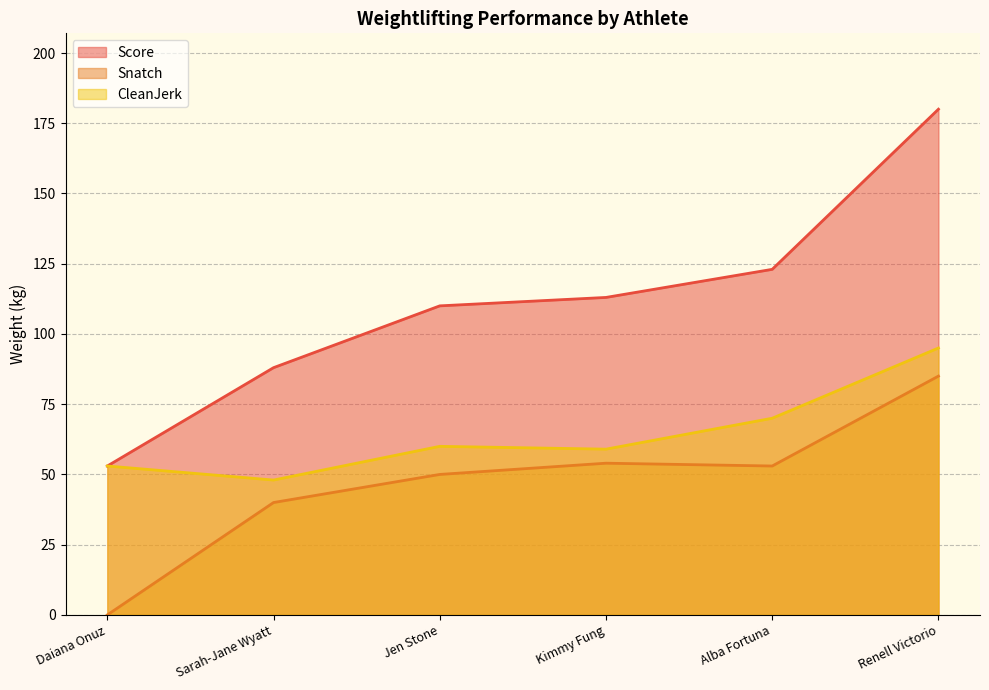

Count the CleanJerk values in the range 53 to 70.

4